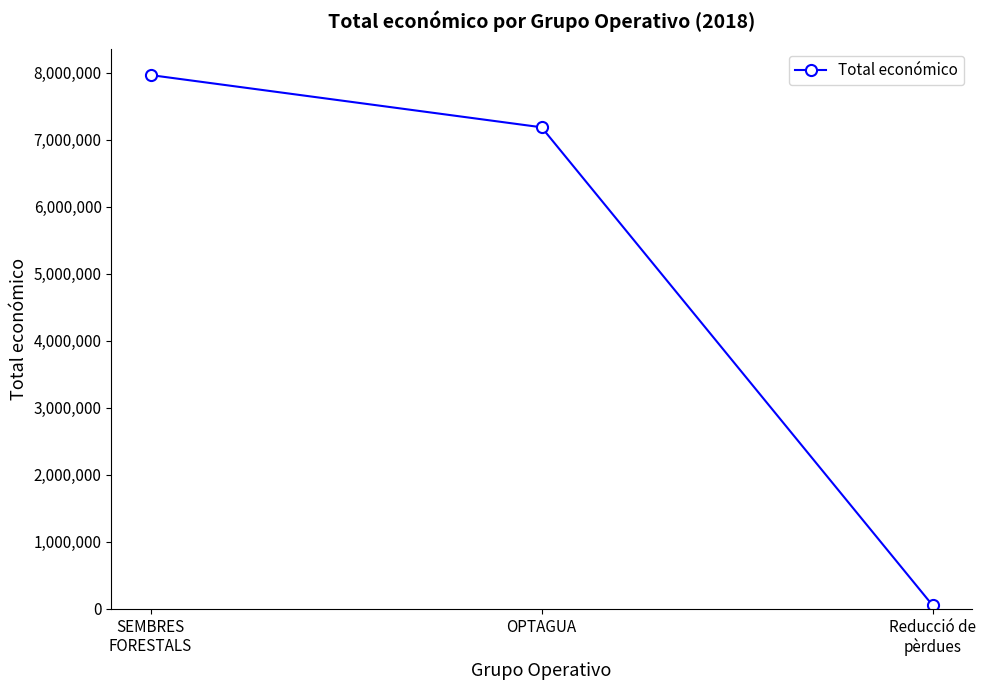

What is the value of the 2nd point from the left?

7187653